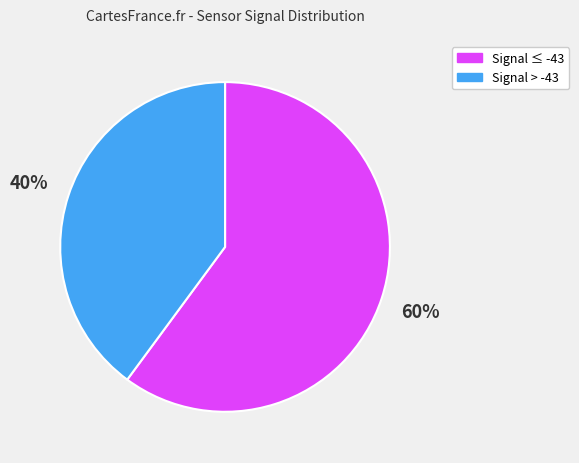

Is there any slice that represents more than half of the pie?

Yes